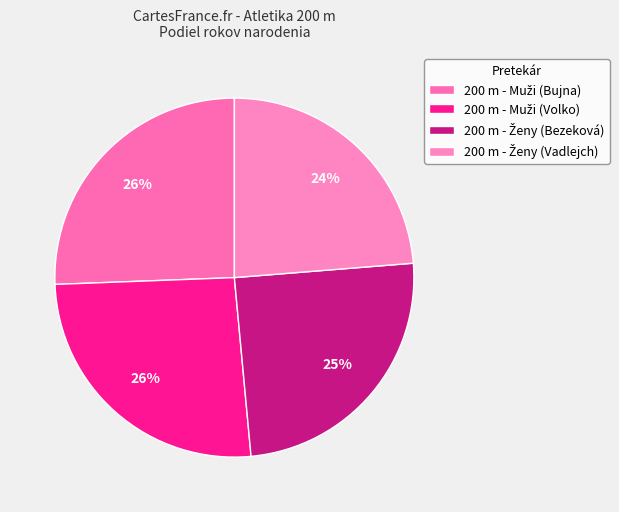

How many slices are in this pie chart?

4